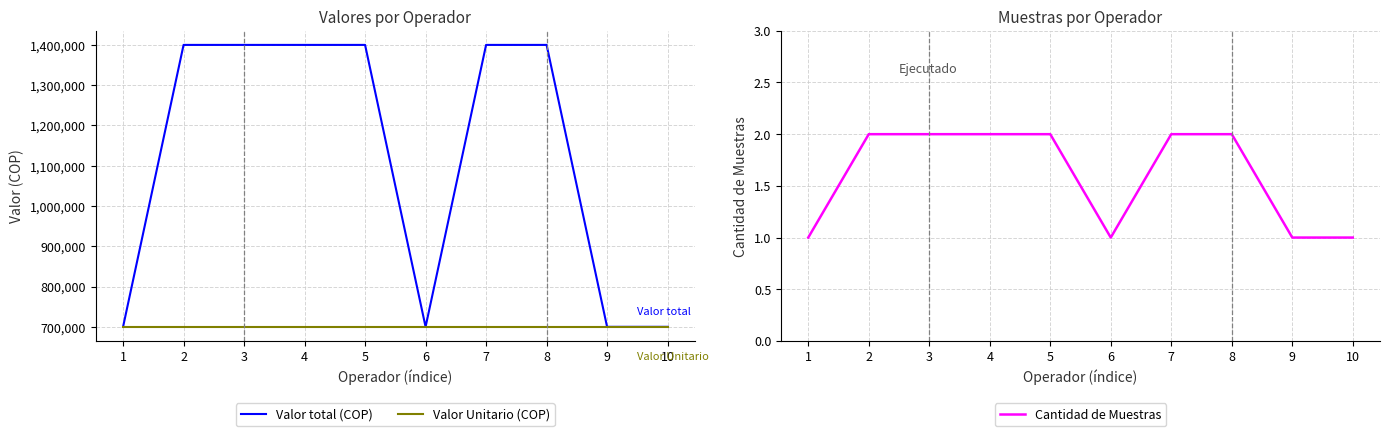

What is the value of the Cantidad de Muestras point at the 6th from the left?

1